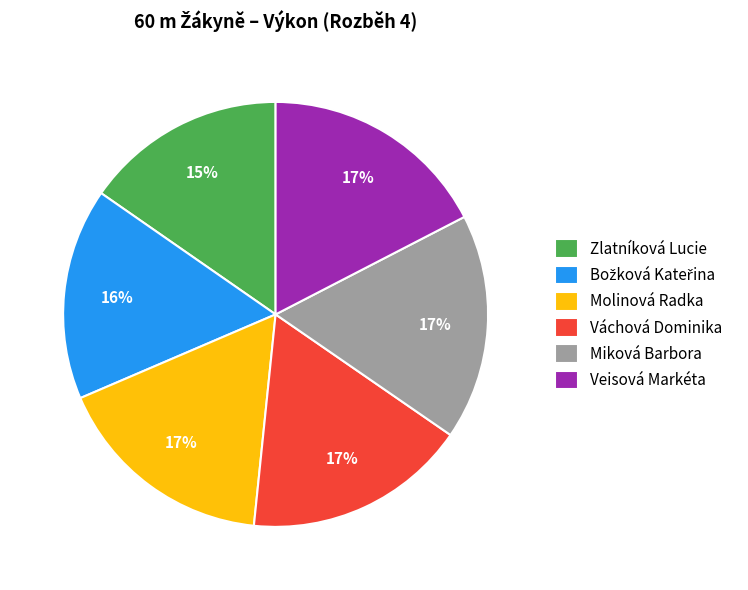

Which category has the smallest portion of the pie?

Zlatníková Lucie